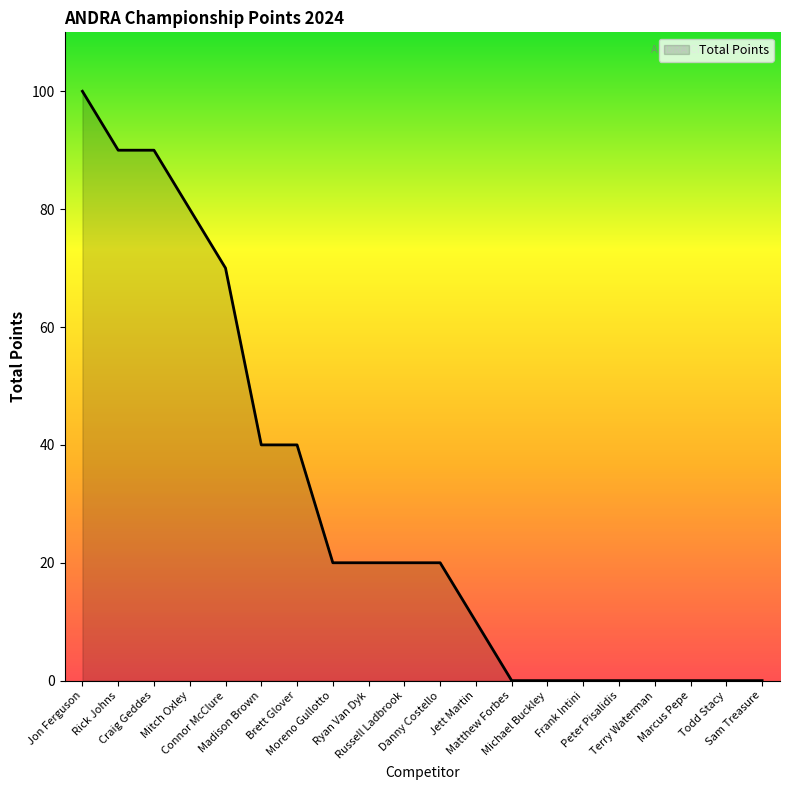

At which label does the data first exceed 20?

Jon Ferguson